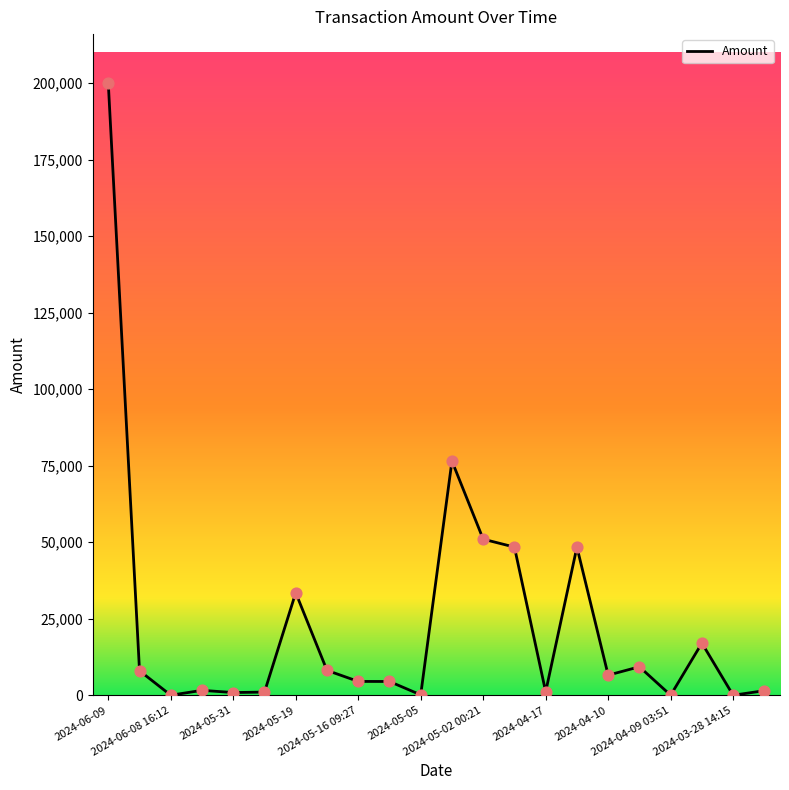

What is the difference between the maximum and minimum values?

200000.0